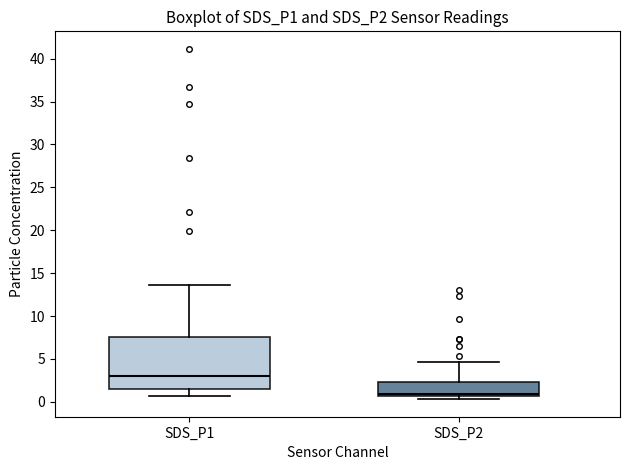

Comparing the boxes themselves (not the whiskers), which one is the tallest?

SDS_P1